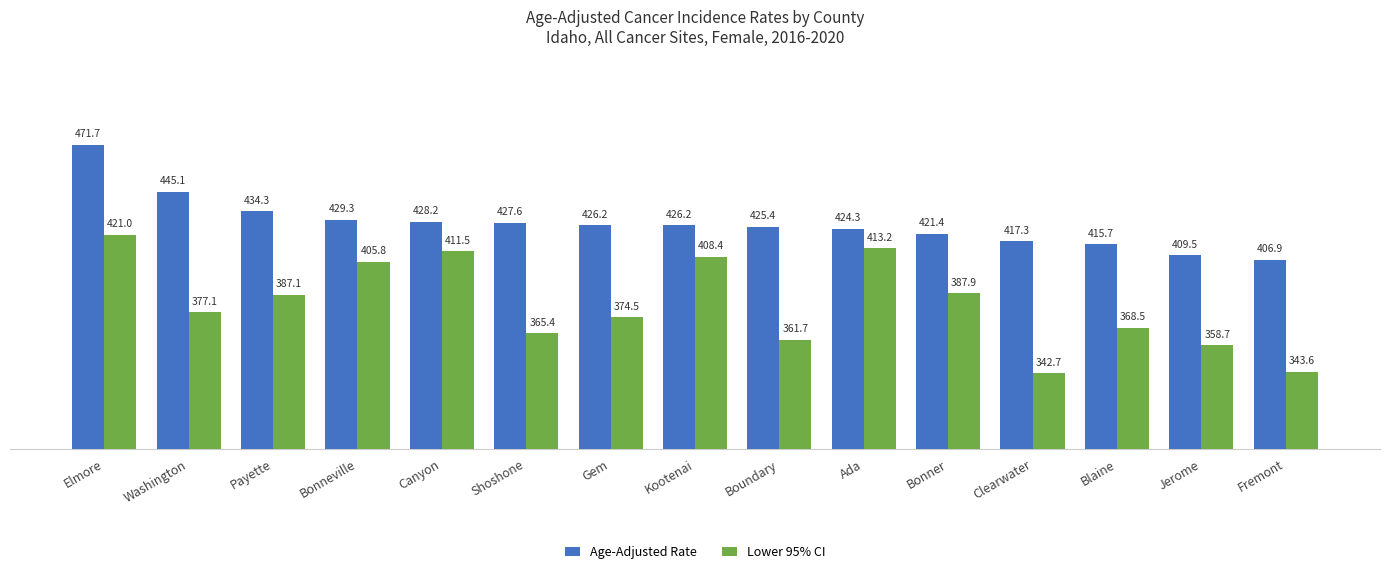

Count the number of data series in this chart.

2